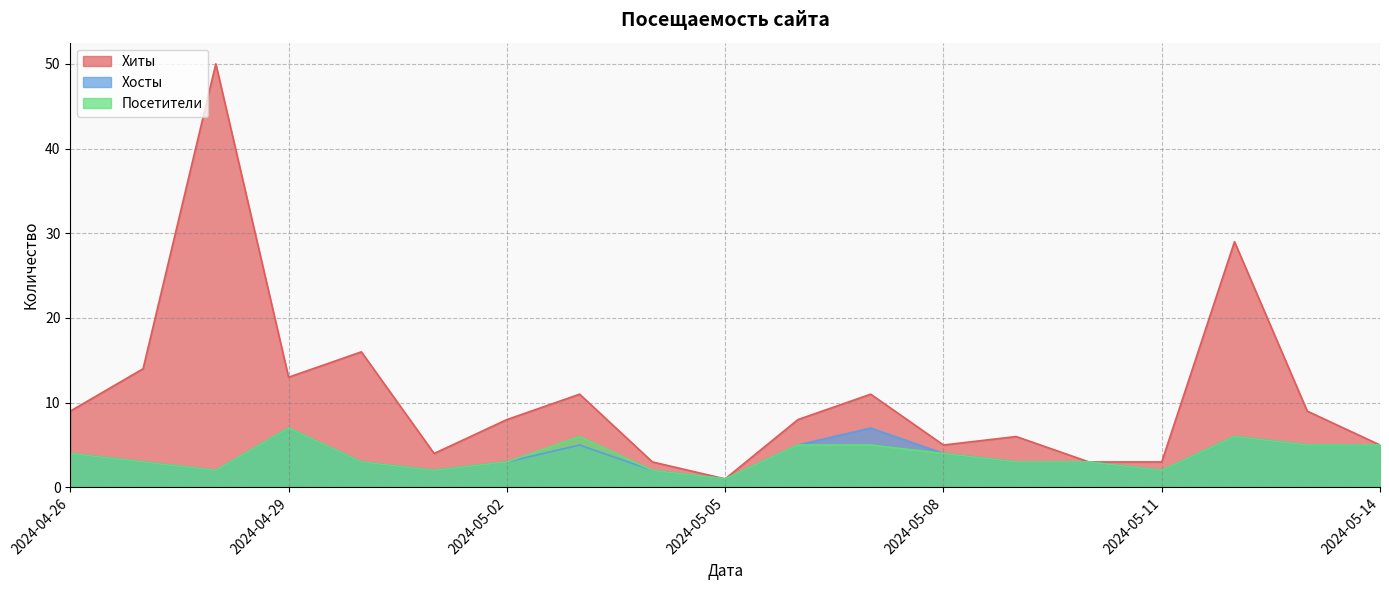

What is the maximum value for Посетители?

7